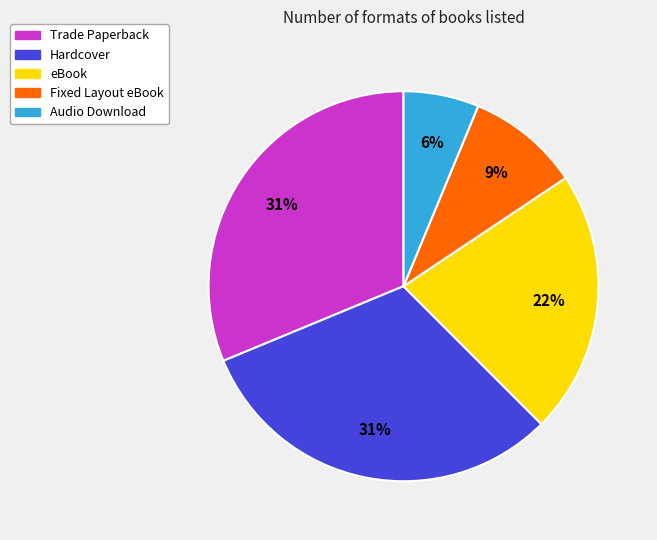

Between Fixed Layout eBook and Trade Paperback, which is larger?

Trade Paperback